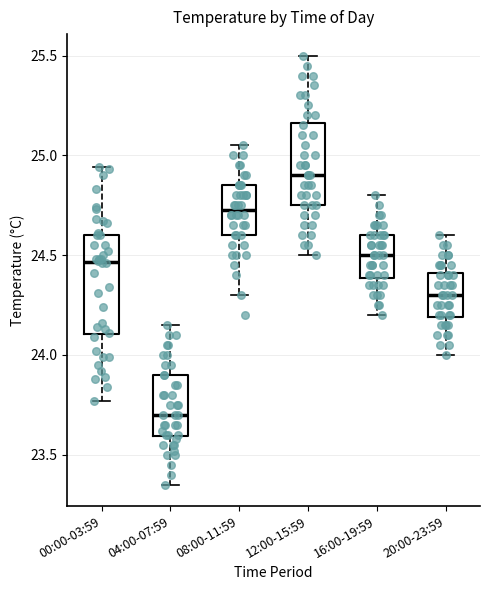

Comparing the boxes themselves (not the whiskers), which one is the tallest?

00:00-03:59